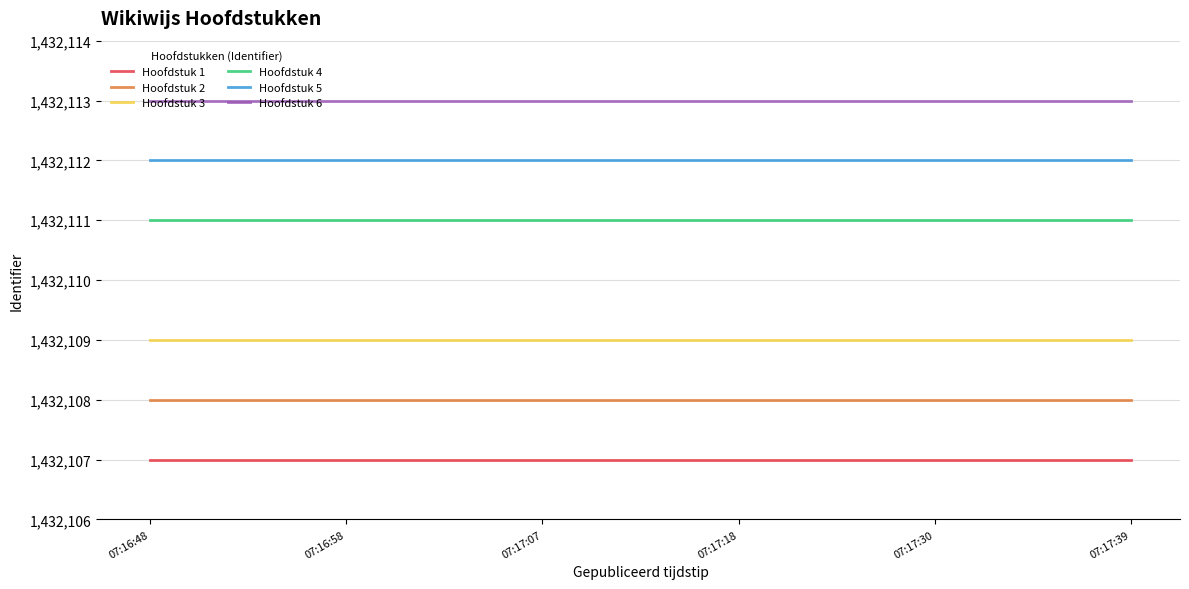

What value does the Hoofdstuk 6 series have at 07:17:30?

1432113